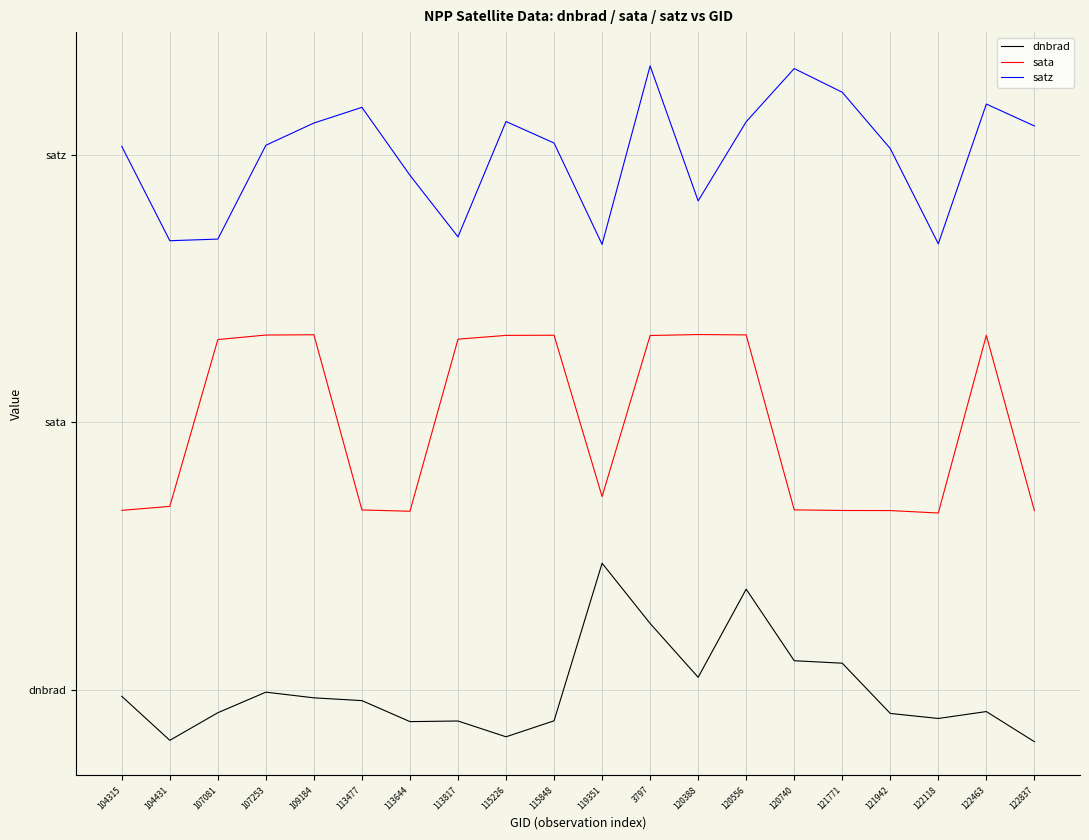

Where does the sata series first go above 78?

107081